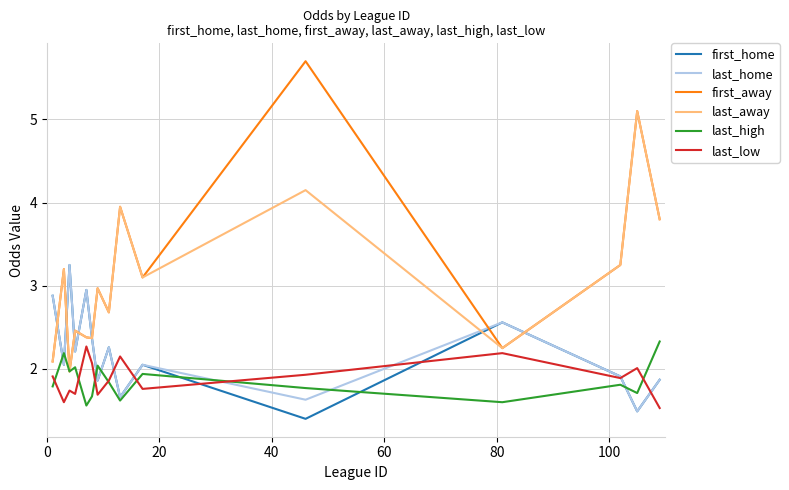

What is the greatest value displayed?

5.7